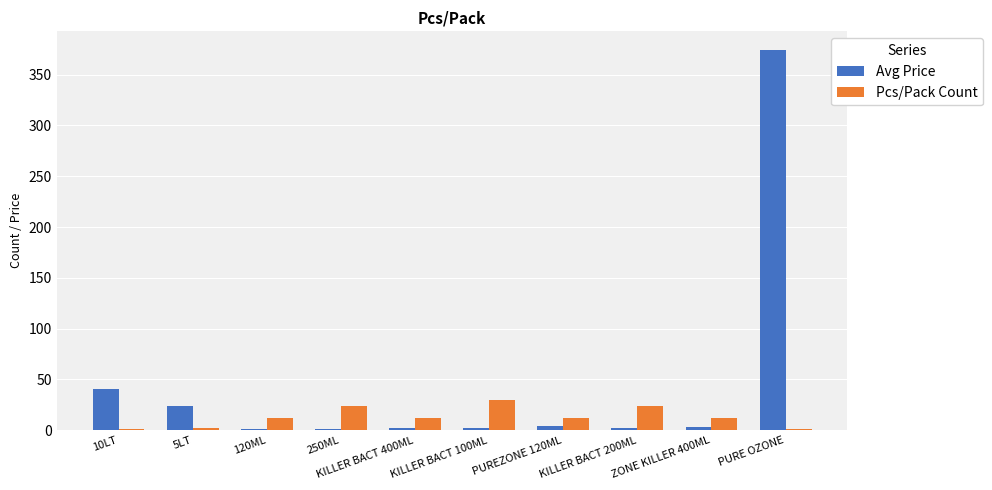

What are all the series names shown in the legend?

Avg Price, Pcs/Pack Count